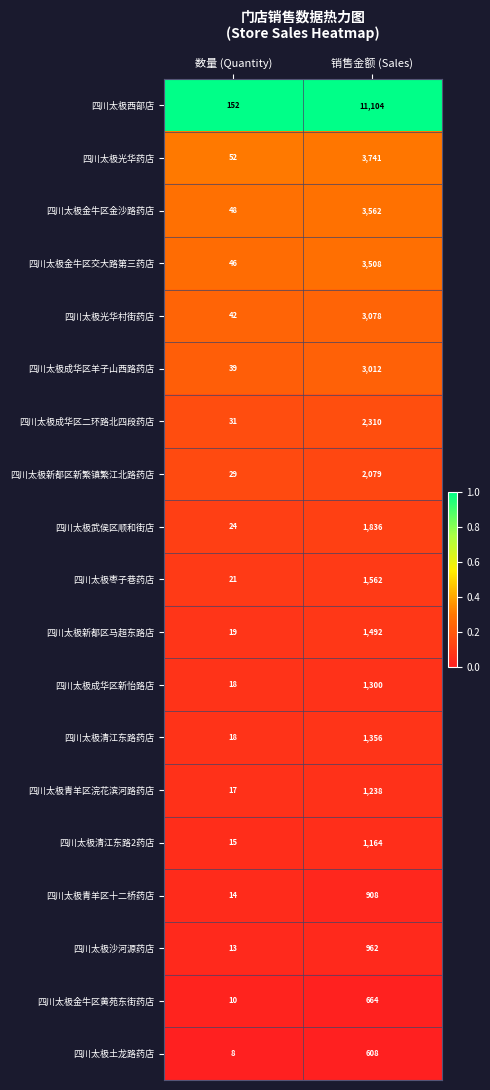

Which series has the largest total across all categories?

四川太极西部店